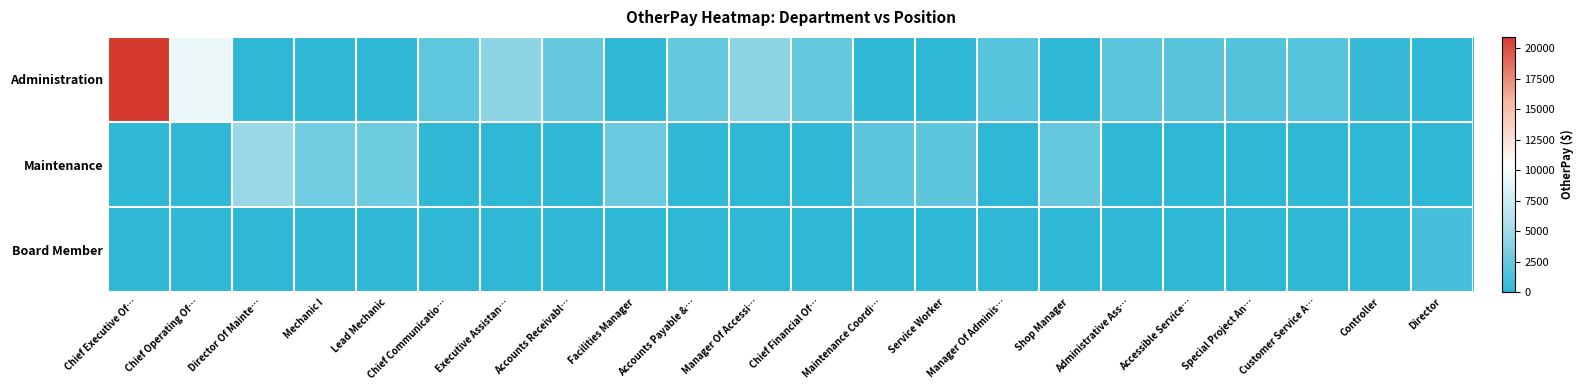

At how many categories does at least one series exceed 3419?

5